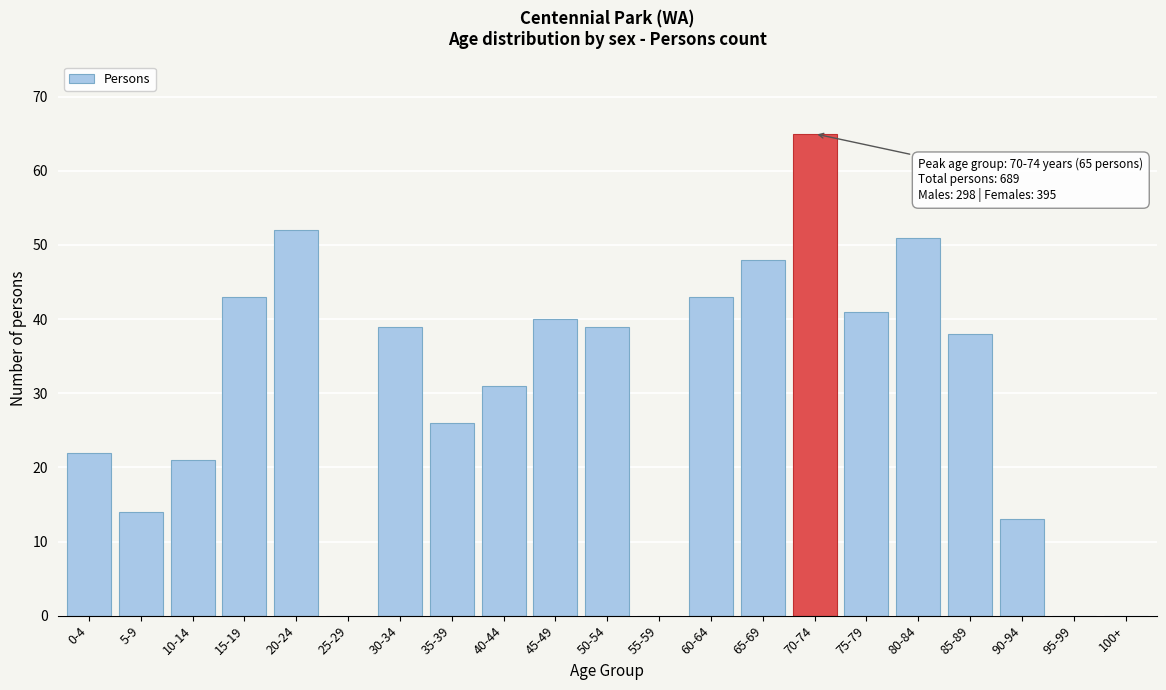

Reading left to right, list all the values displayed in this chart.

0-4=22	5-9=14	10-14=21	15-19=43	20-24=52	25-29=0	30-34=39	35-39=26	40-44=31	45-49=40	50-54=39	55-59=0	60-64=43	65-69=48	70-74=65	75-79=41	80-84=51	85-89=38	90-94=13	95-99=0	100+=0